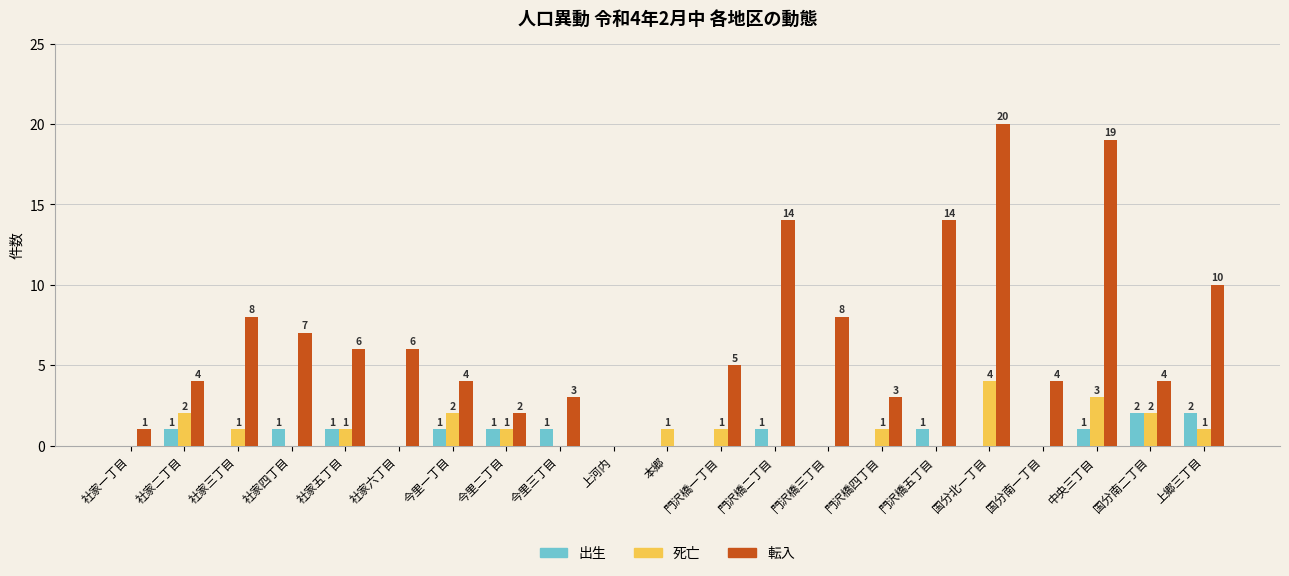

At which category does the chart reach its peak across all series?

国分北一丁目